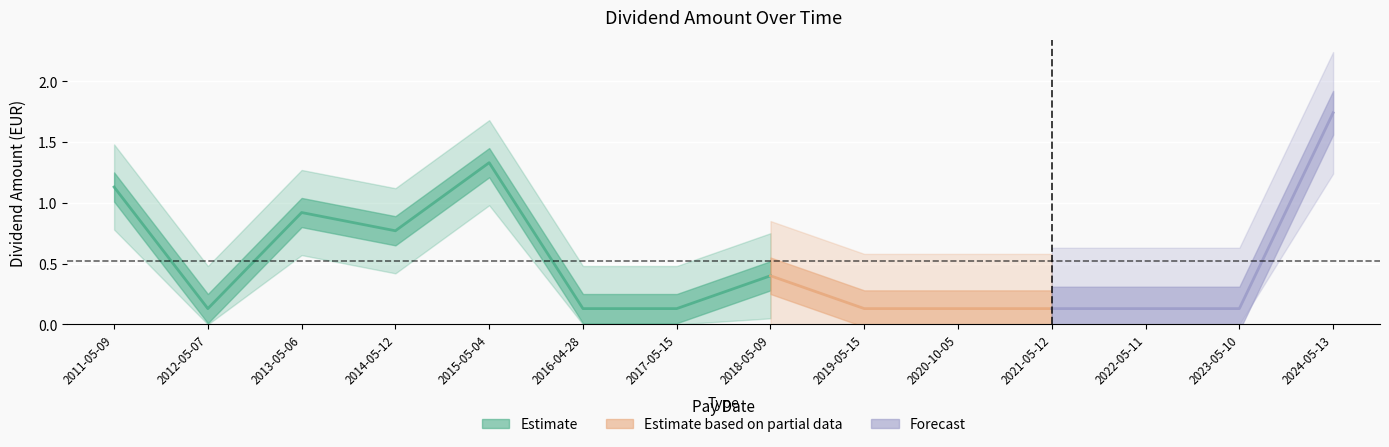

The value at 2019-05-15 is 0.1. True or false?

True